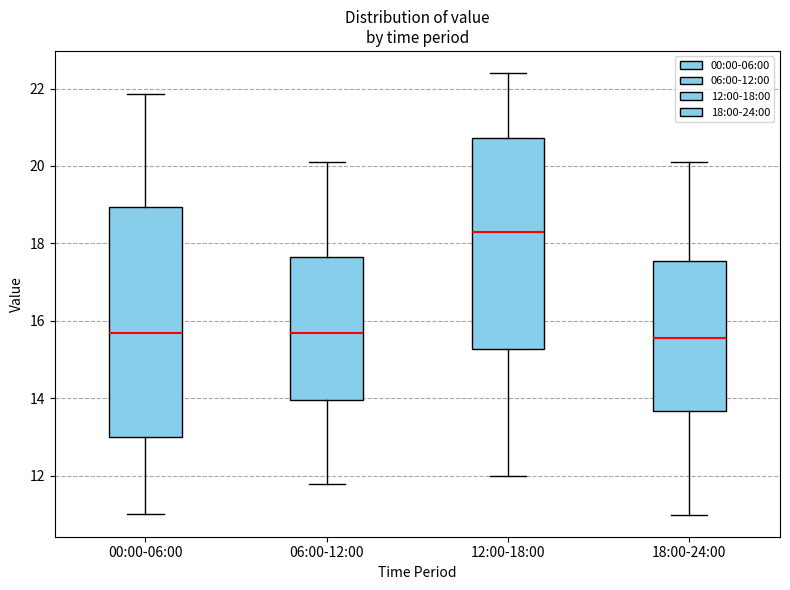

Where is the upper edge of the box for 00:00-06:00 on the y-axis? The values are not printed on the chart, so give them approximately, as read against the axis.

19.0